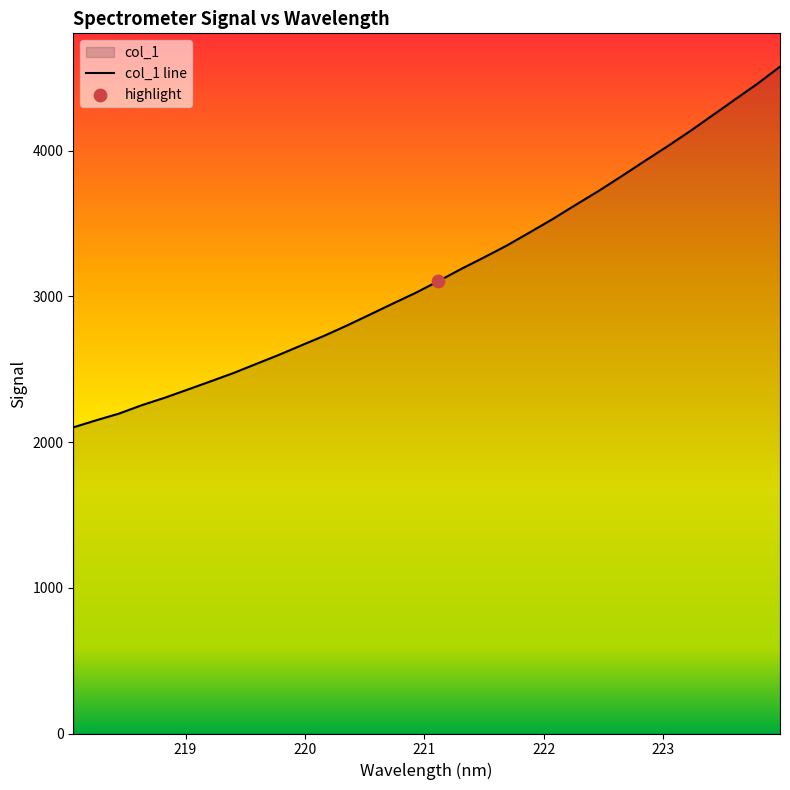

Approximately how many times larger is the value at 219.7801 compared to 222.4538?

0.7